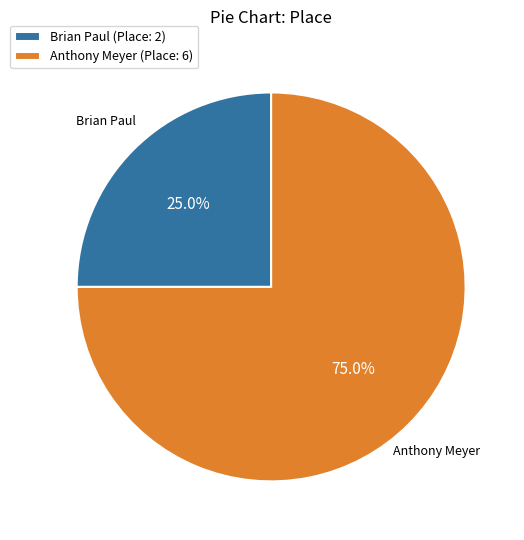

To the nearest percent, what is the combined percentage of Anthony Meyer and Brian Paul?

100%